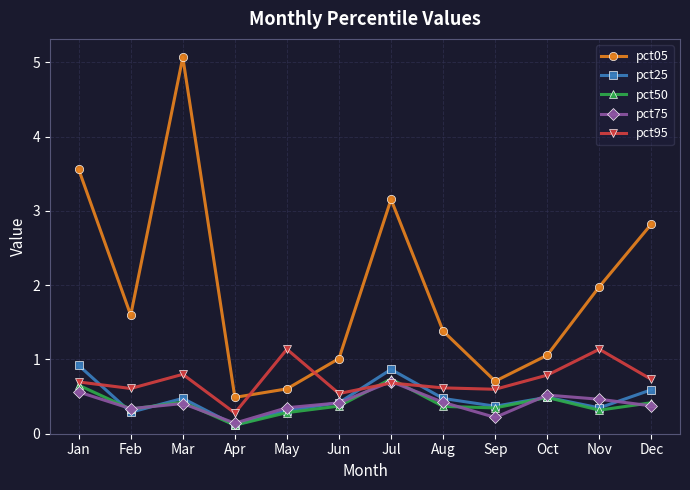

Where is the first local maximum for pct50?

Mar